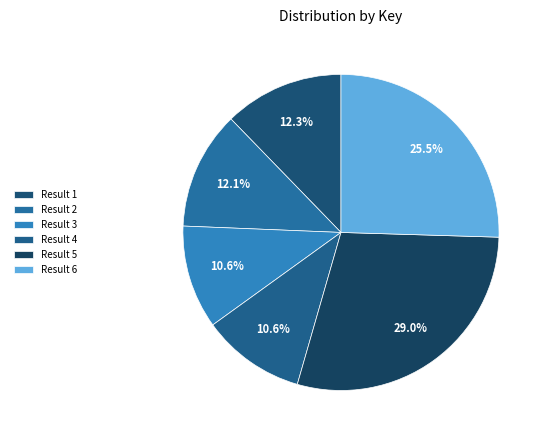

The Result 3 slice represents 1% of the pie. True or false?

False